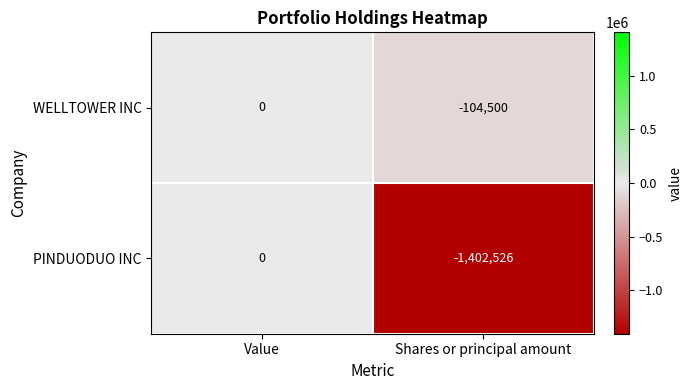

Reading left to right, transcribe all the data shown in this chart.

WELLTOWER INC: 0	-104500
PINDUODUO INC: 0	-1402526